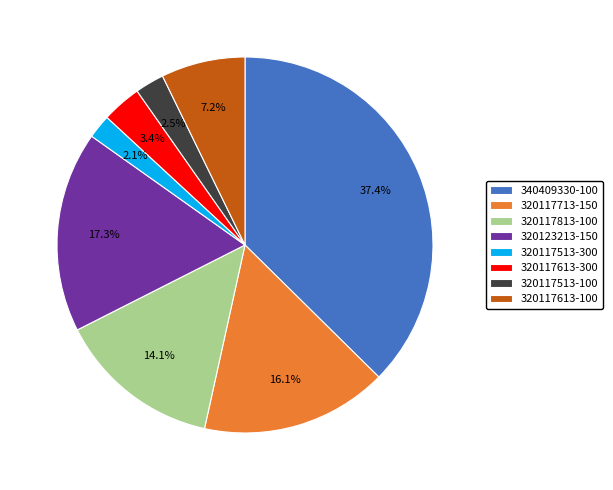

Combined, do 320117713-150 and 320117613-100 account for over 50%?

No